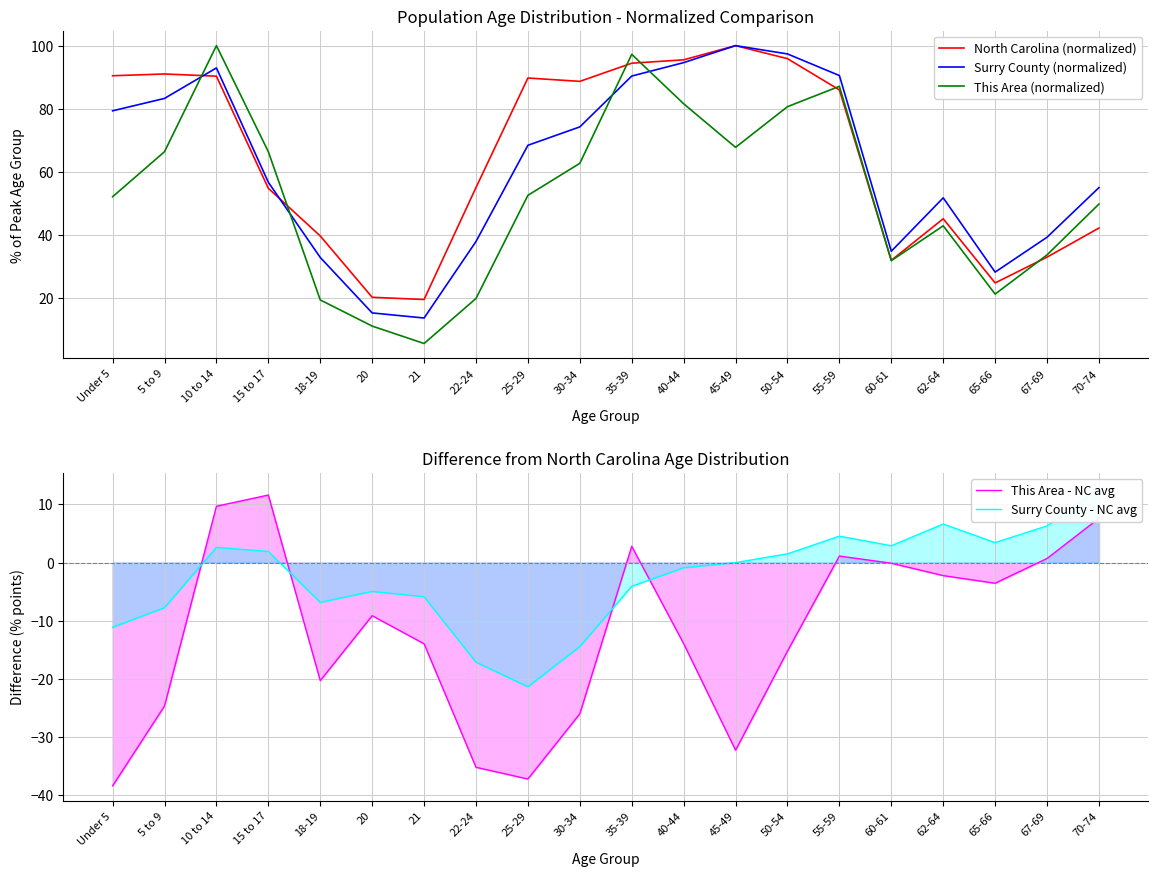

What is the difference between the maximum and minimum values in the This Area (normalized) series?

94.5